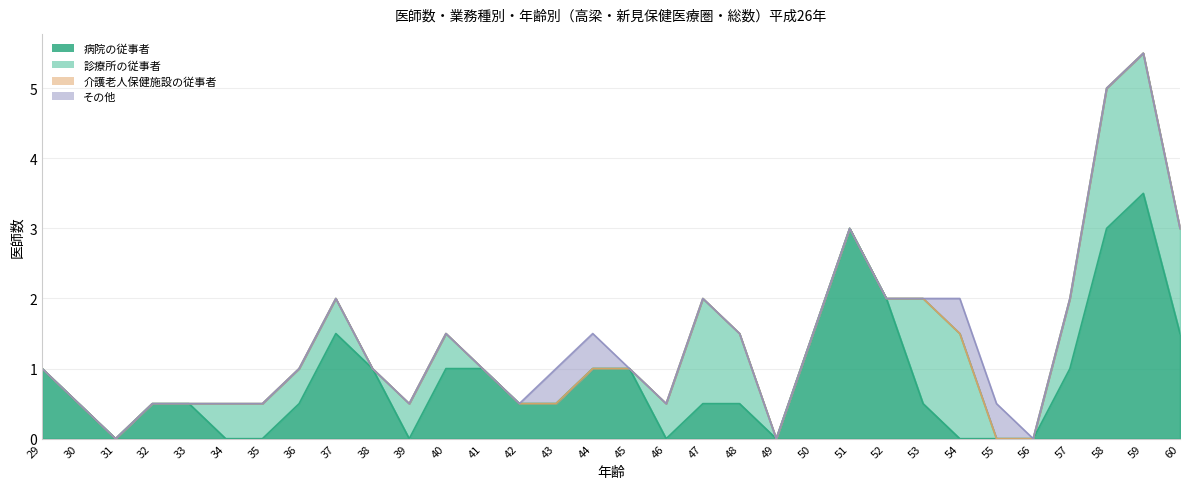

Between 35 and 39, which series saw the biggest shift?

診療所の従事者